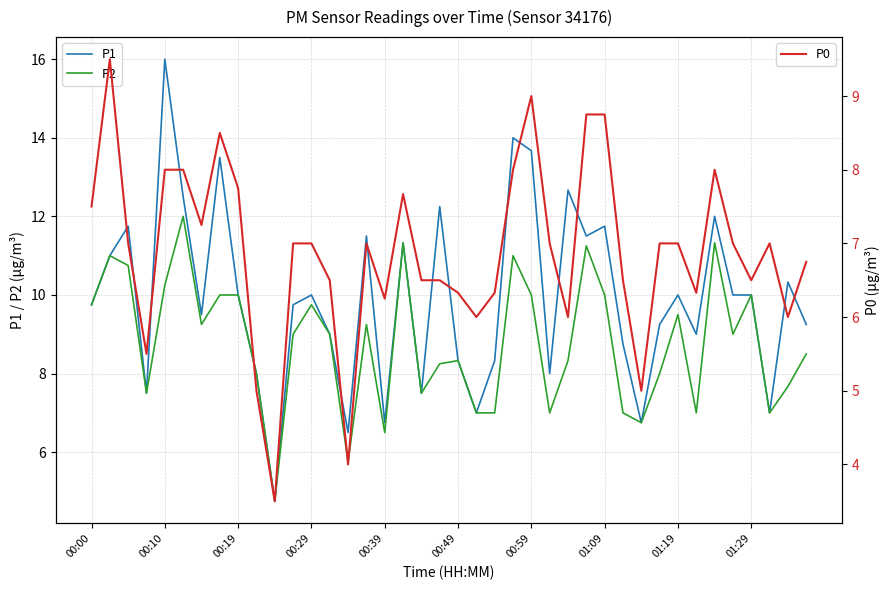

The value of P2 at 00:49 is 8.3. True or false?

True